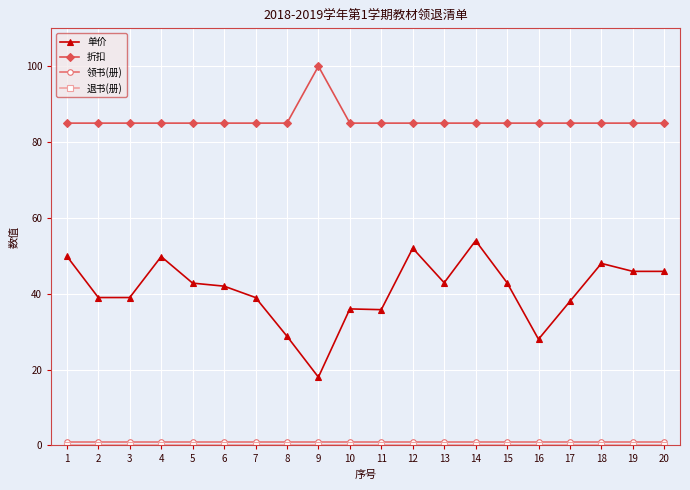

Which series has the largest total across all categories?

折扣